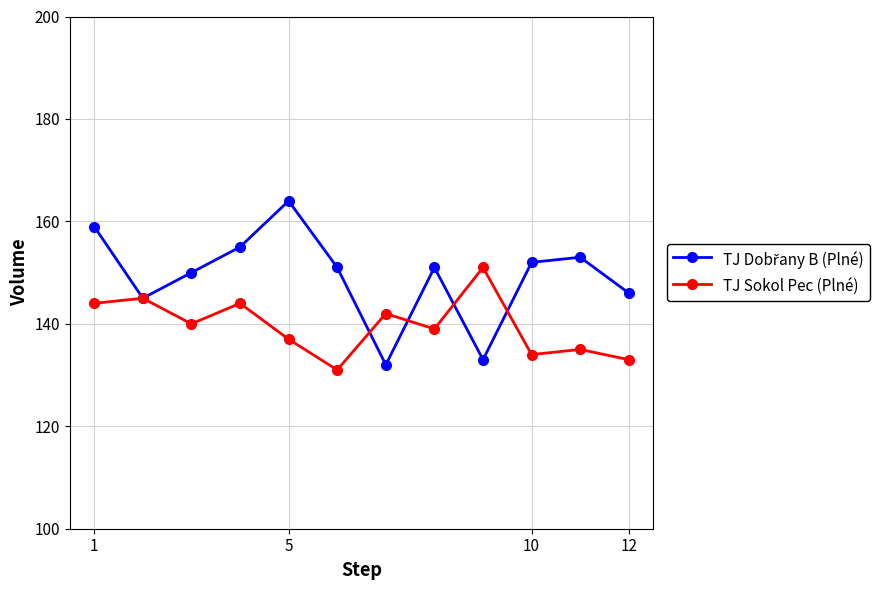

At how many categories does at least one series exceed 138?

12